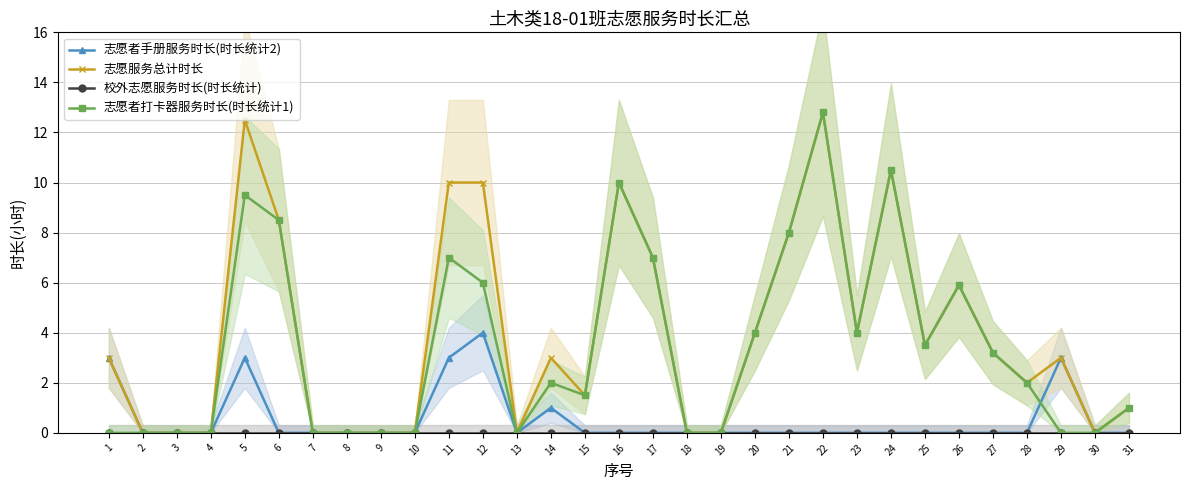

How many interior local valleys does the 志愿服务总计时长 series have?

6